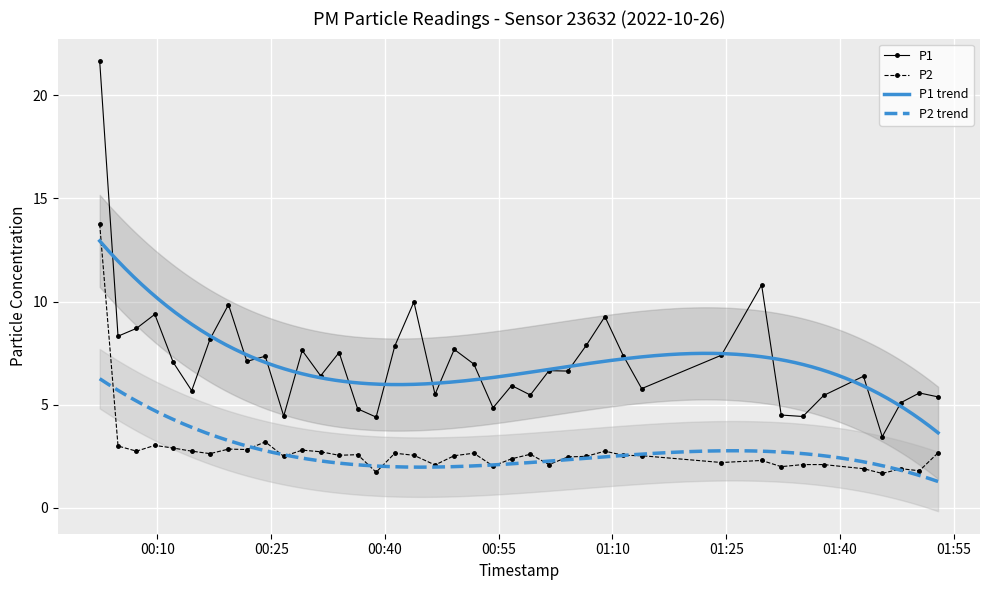

What is the value of the P1 point at the 27th from the left?

7.9